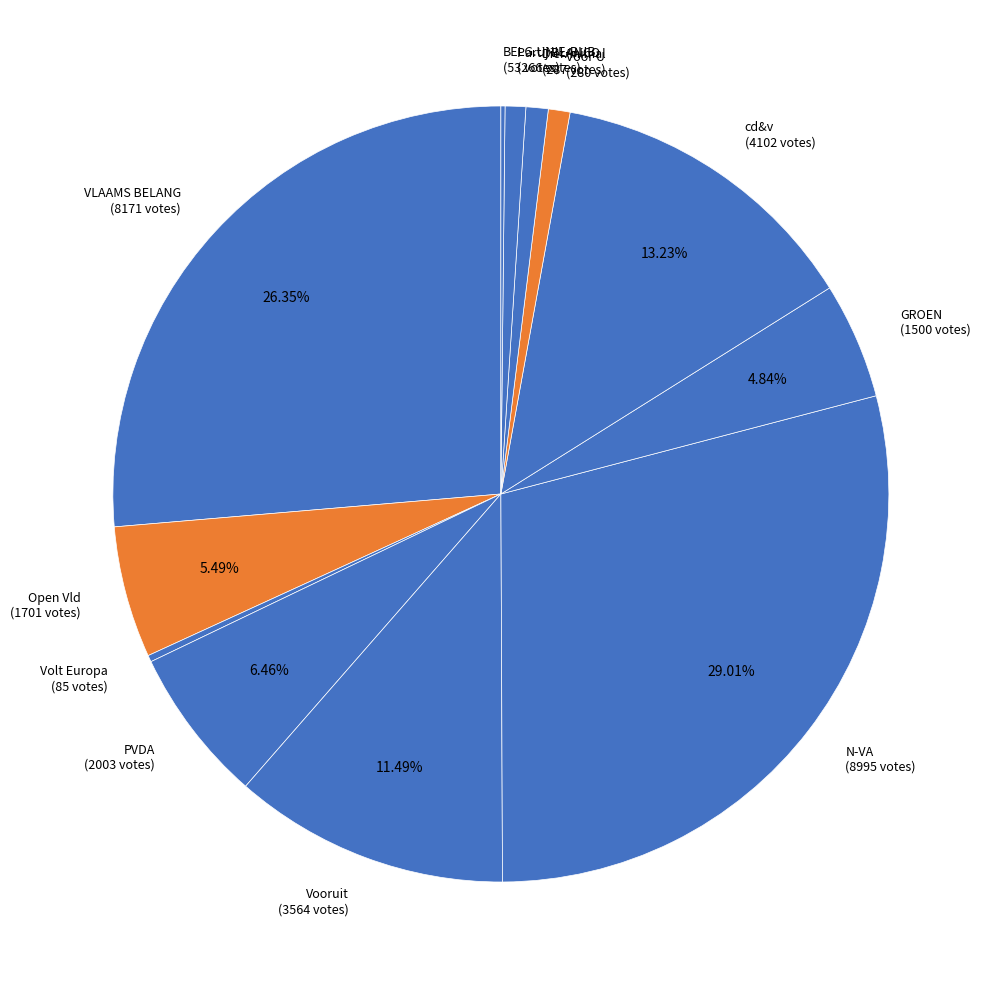

To the nearest percent, what percentage of the pie is N-VA?

29%